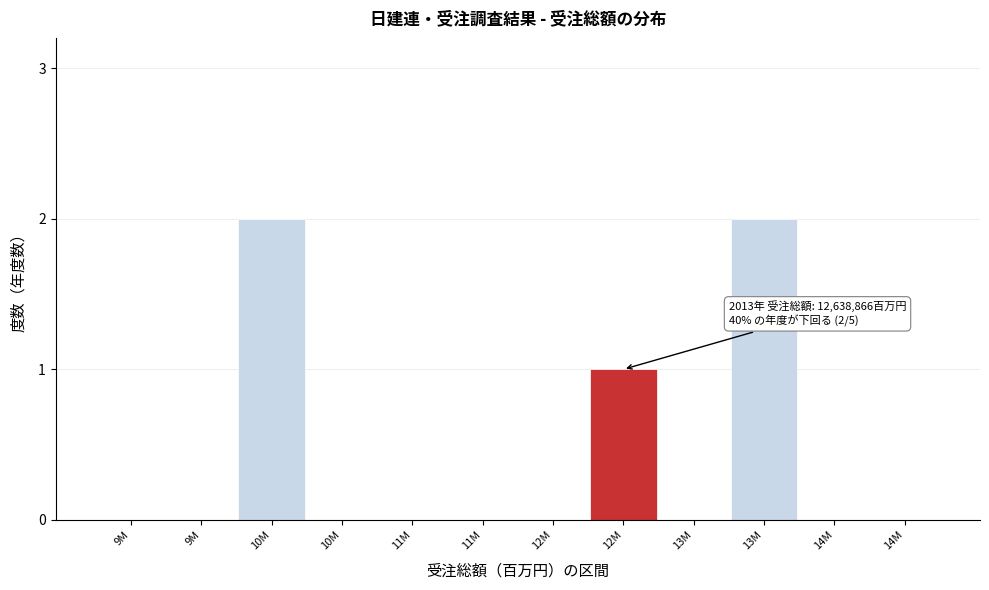

How many data points does each series have?

12